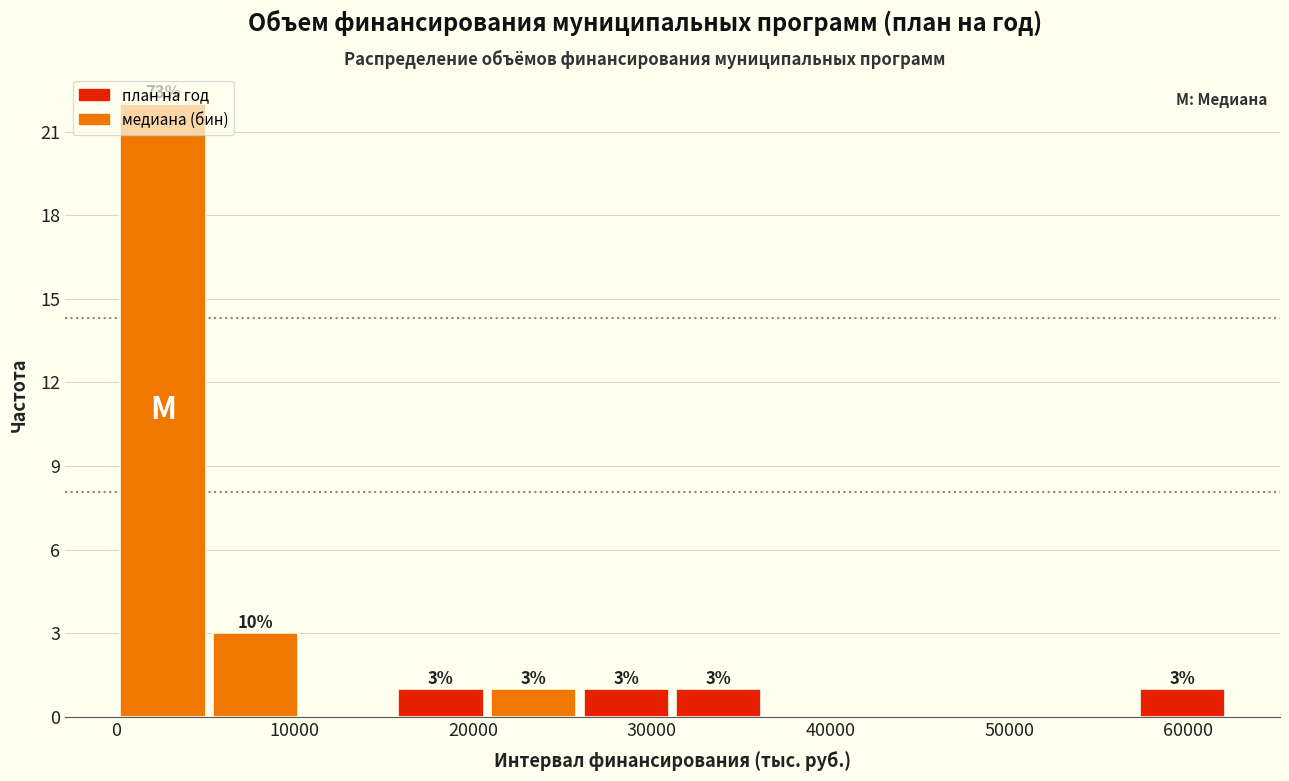

Which range on the x-axis has the tallest bar?

0 to 5000